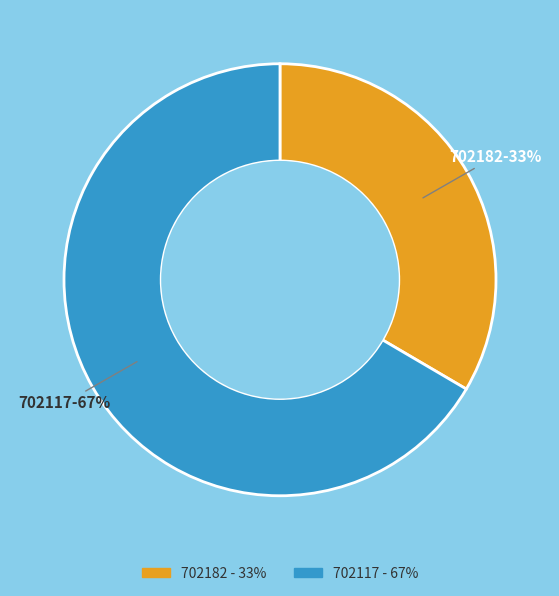

Which slice represents more than half of the pie?

702117